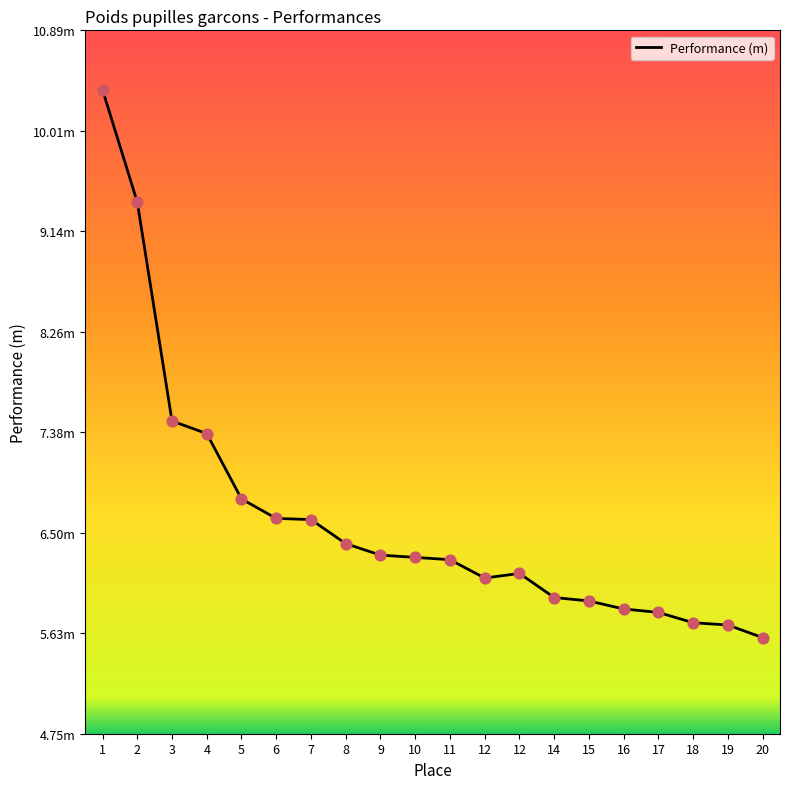

Approximately how many times larger is the value at 7 compared to 15?

1.1